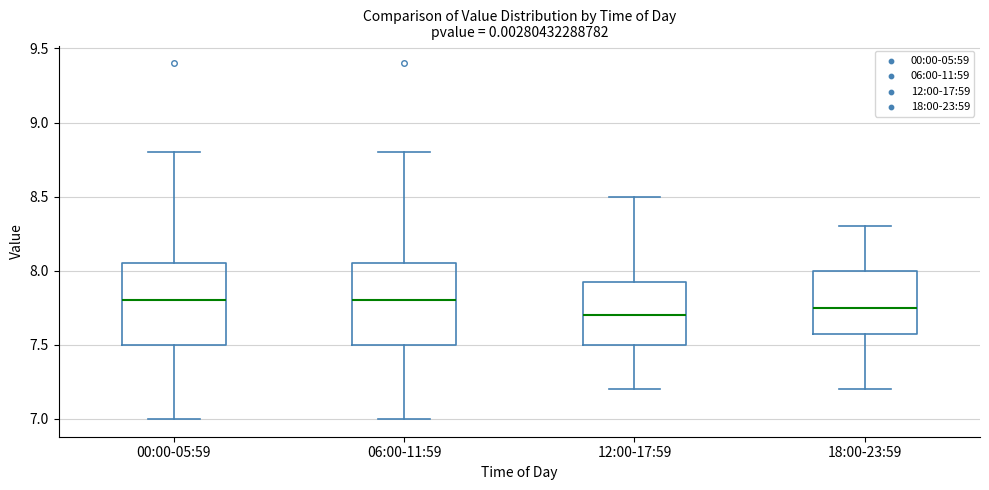

Reading left to right, read every box against the y-axis: the position of its median line, the range the box covers, and the ends of its whiskers. The values are not printed on the chart, so give them approximately, as read against the axis.

00:00-05:59: median 7.80, box 7.50 to 8.05, whiskers 7.00 to 8.80
06:00-11:59: median 7.80, box 7.50 to 8.05, whiskers 7.00 to 8.80
12:00-17:59: median 7.70, box 7.50 to 7.95, whiskers 7.20 to 8.50
18:00-23:59: median 7.75, box 7.60 to 8.00, whiskers 7.20 to 8.30